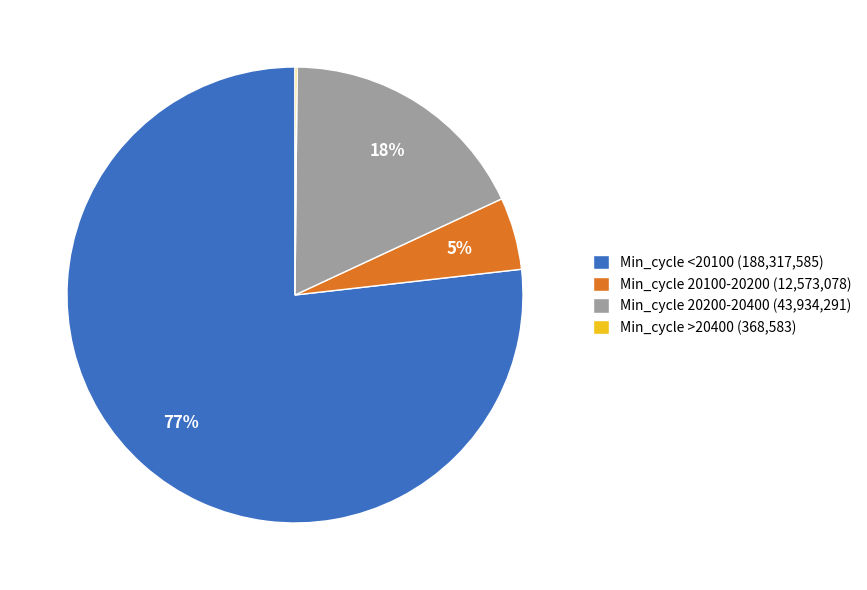

To the nearest percent, what portion does Min_cycle 20200-20400 (43,934,291) represent?

18%